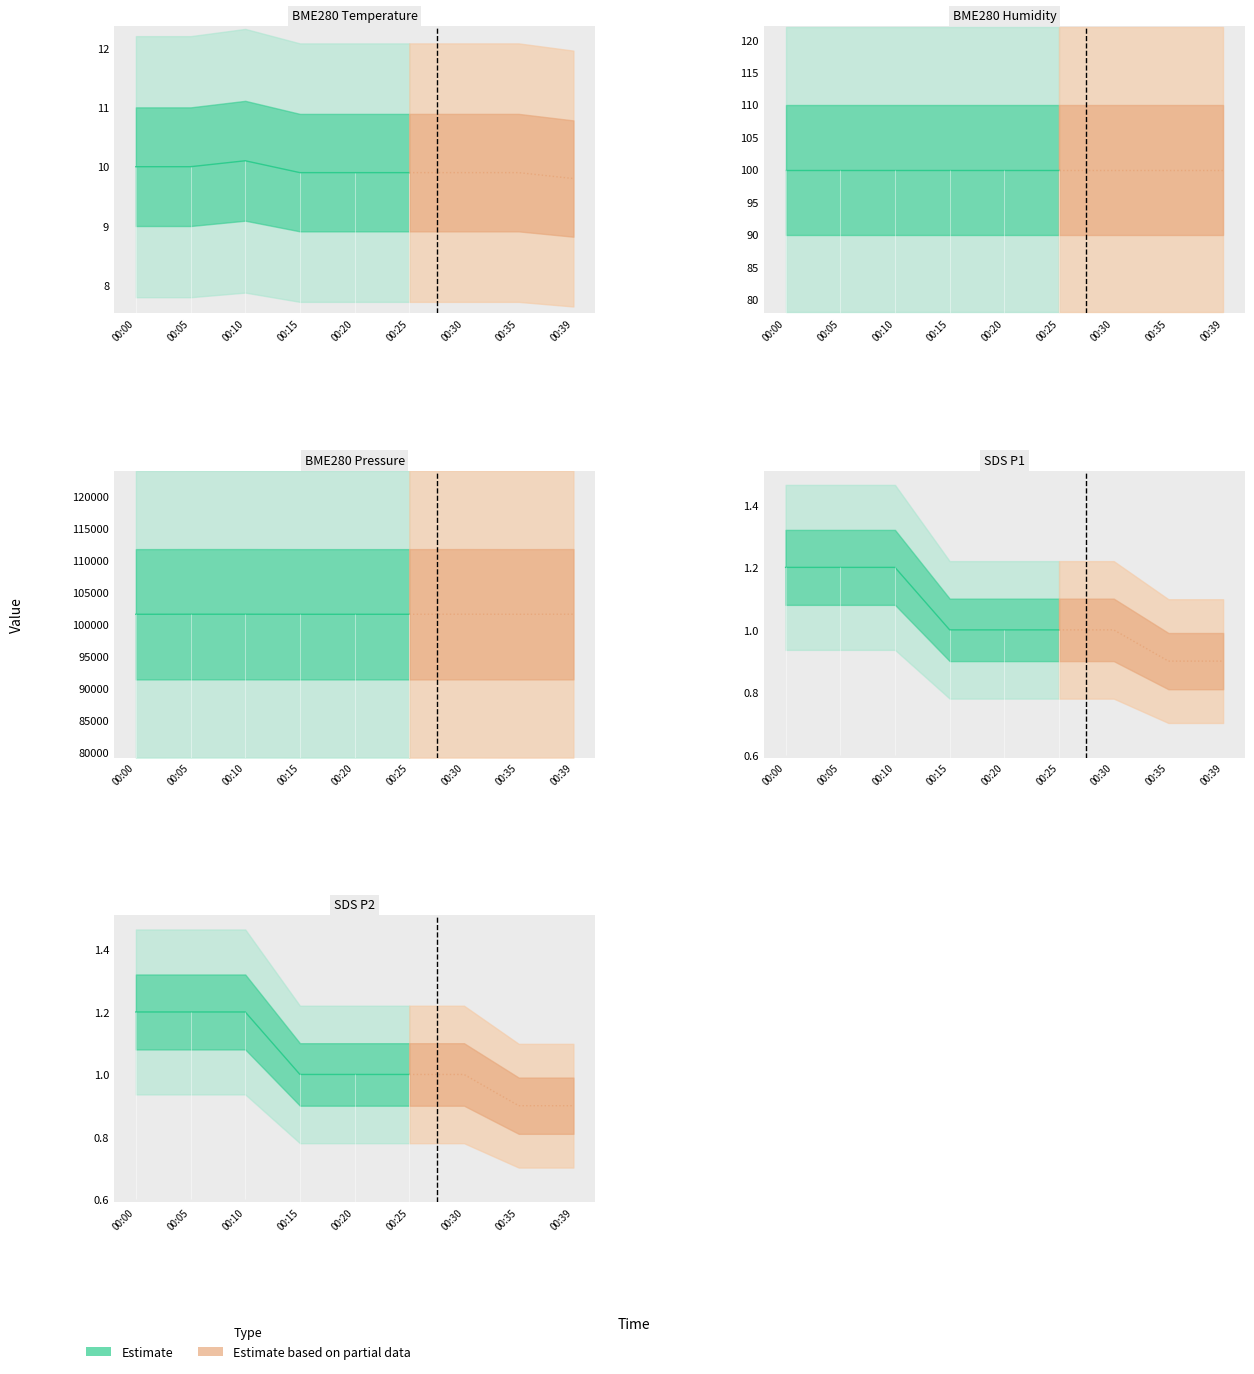

Does the chart have visible grid lines?

No